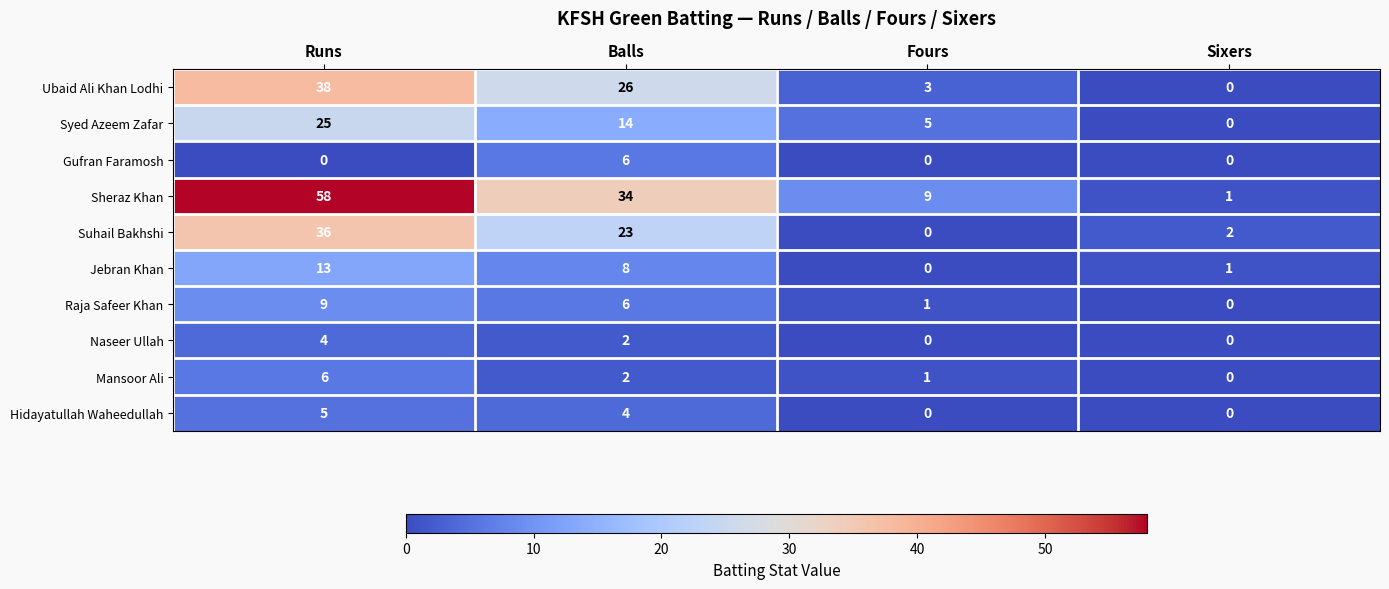

True or false: Raja Safeer Khan has a value of 8 at Balls.

False